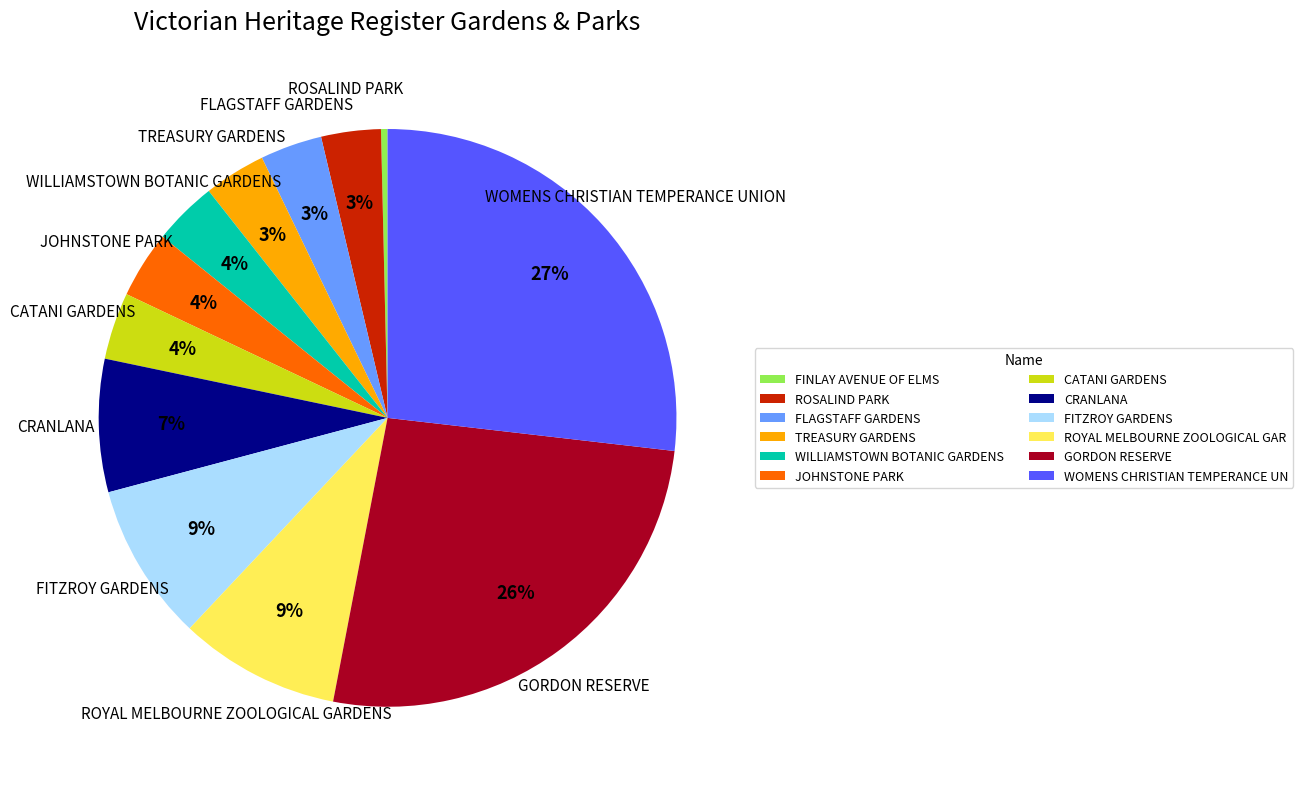

Does GORDON RESERVE account for over 50% of the chart?

No